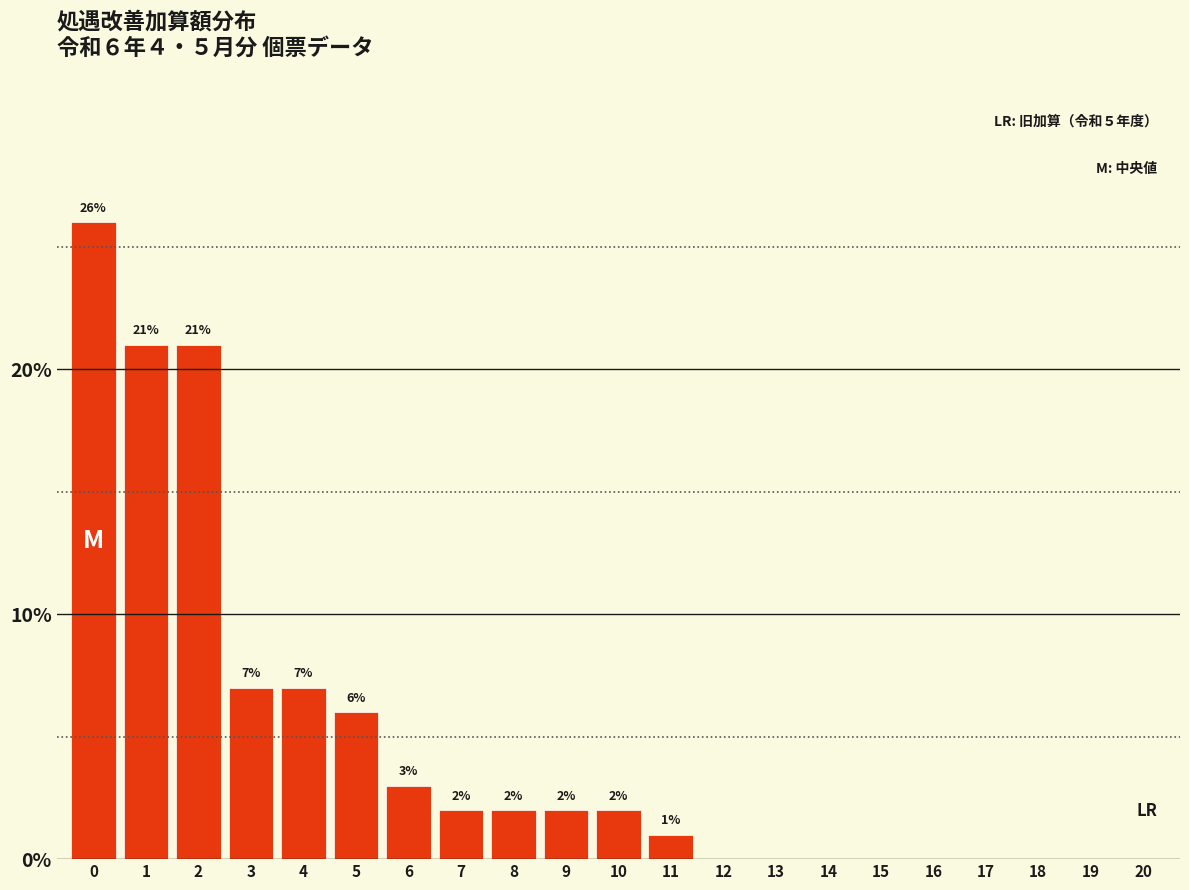

Reading left to right, extract all data points from this chart.

0=26.0	1=21.0	2=21.0	3=7.0	4=7.0	5=6.0	6=3.0	7=2.0	8=2.0	9=2.0	10=2.0	11=1.0	12=0.0	13=0.0	14=0.0	15=0.0	16=0.0	17=0.0	18=0.0	19=0.0	20=0.0